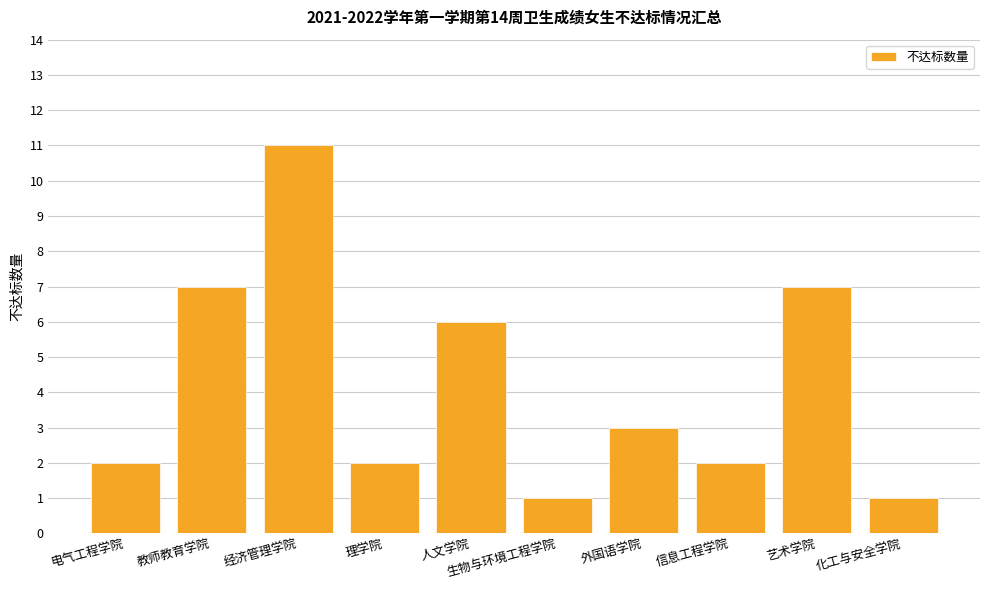

What is the difference between the maximum and second lowest values?

10